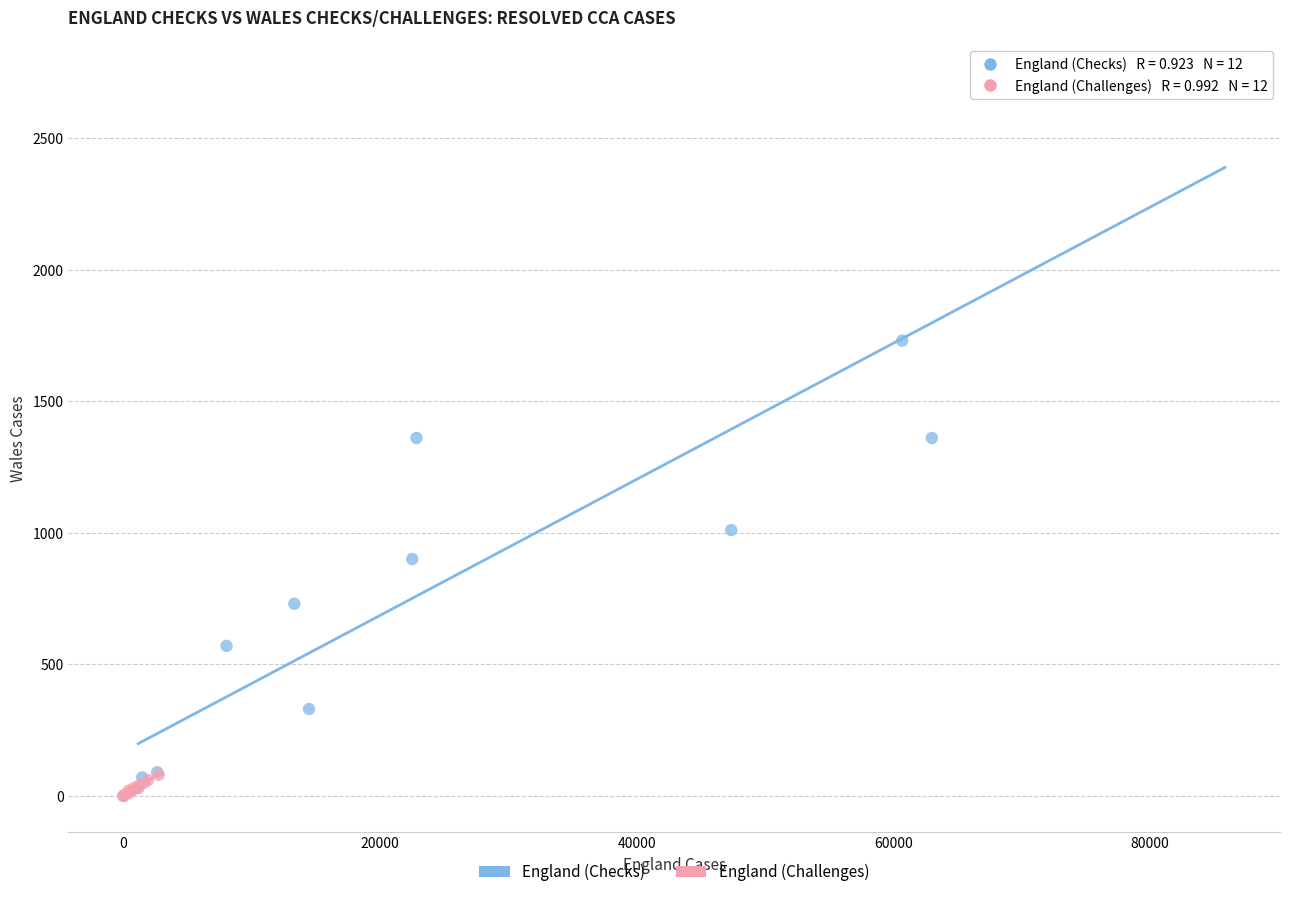

Which series reaches the maximum Y coordinate?

England (Checks)